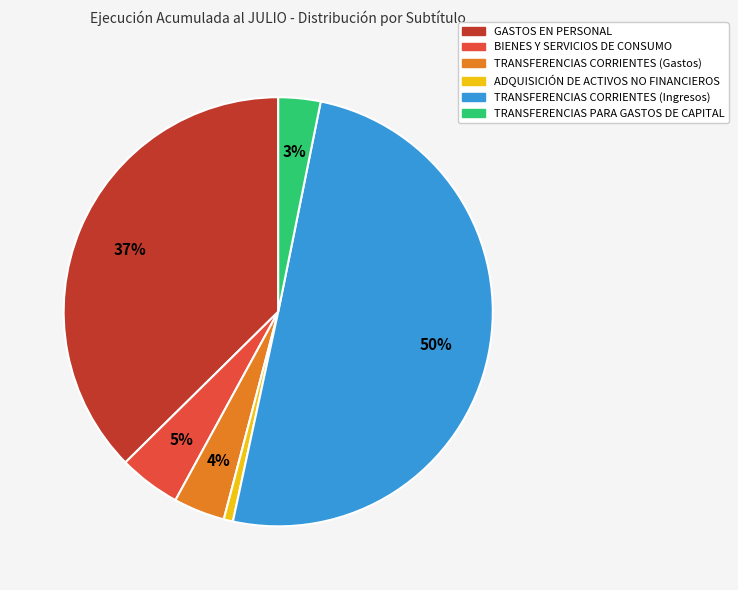

To the nearest percent, what is the combined percentage of TRANSFERENCIAS CORRIENTES (Gastos) and GASTOS EN PERSONAL?

41%